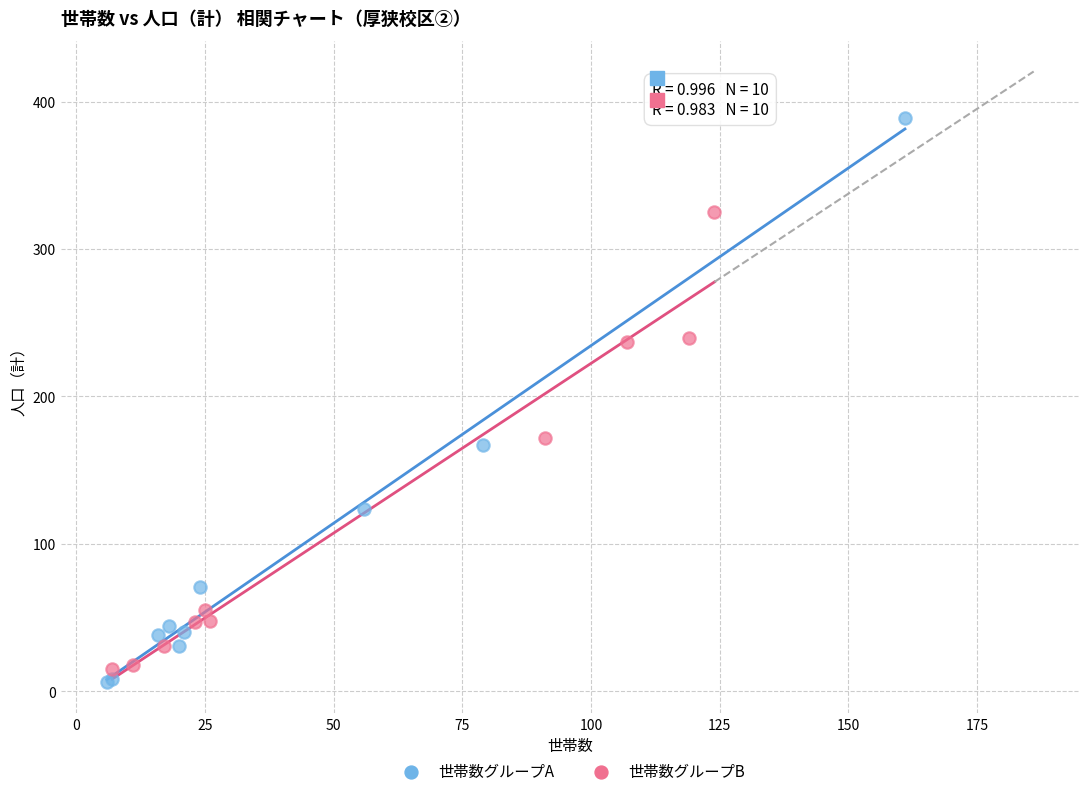

Which series reaches the maximum Y coordinate?

世帯数グループA